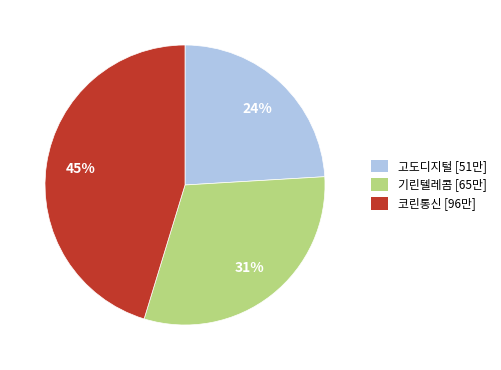

True or false: 고도디지털 accounts for 31% of the total.

False